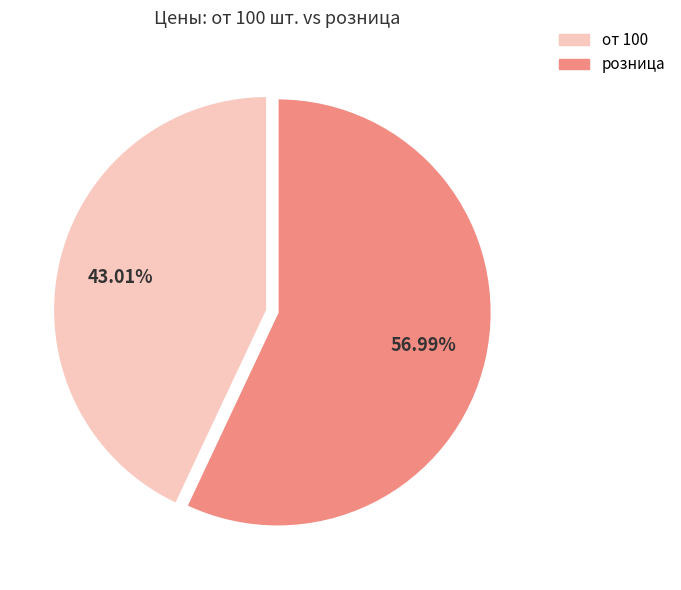

Does any single category account for the majority?

Yes